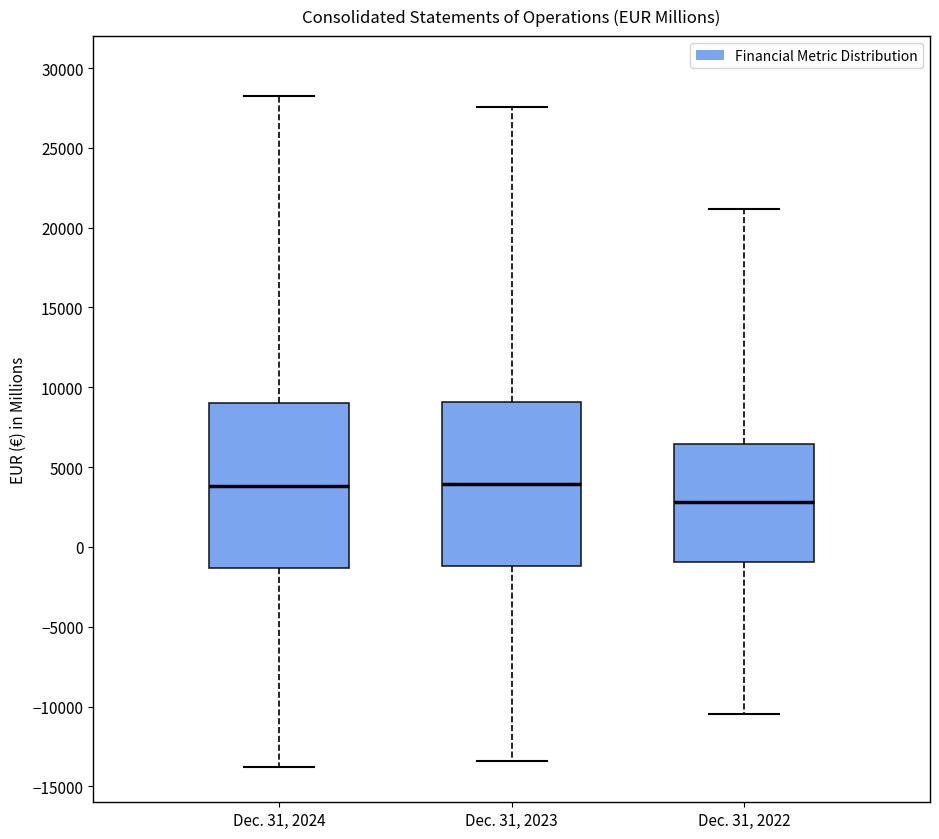

Reading left to right, read every box against the y-axis: the position of its median line, the range the box covers, and the ends of its whiskers. The values are not printed on the chart, so give them approximately, as read against the axis.

Dec. 31, 2024: median 4000, box -1500 to 9000, whiskers -14000 to 28500
Dec. 31, 2023: median 4000, box -1000 to 9000, whiskers -13500 to 27500
Dec. 31, 2022: median 3000, box -1000 to 6500, whiskers -10500 to 21000